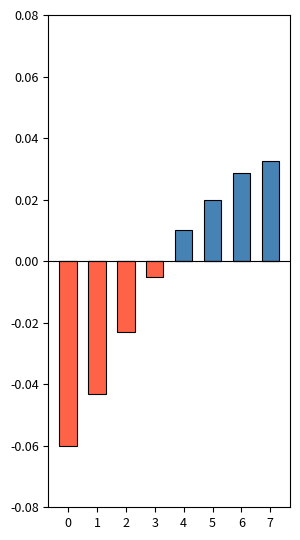

List the series in order of their overall mean, lowest first.

Below Mean, Above Mean